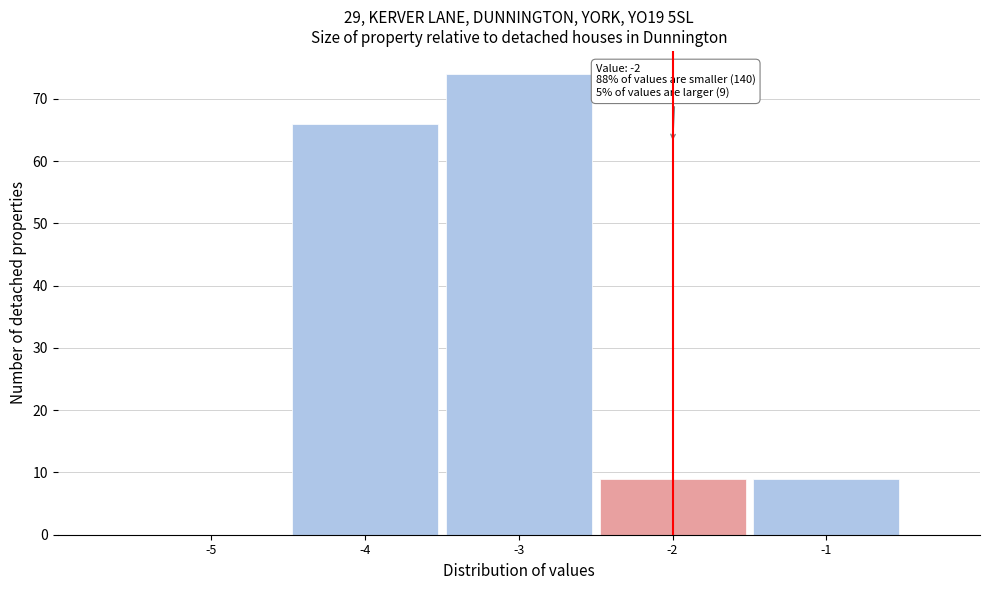

Reading right to left, what are all the values shown in this chart?

-1=9	-2=9	-3=74	-4=66	-5=0